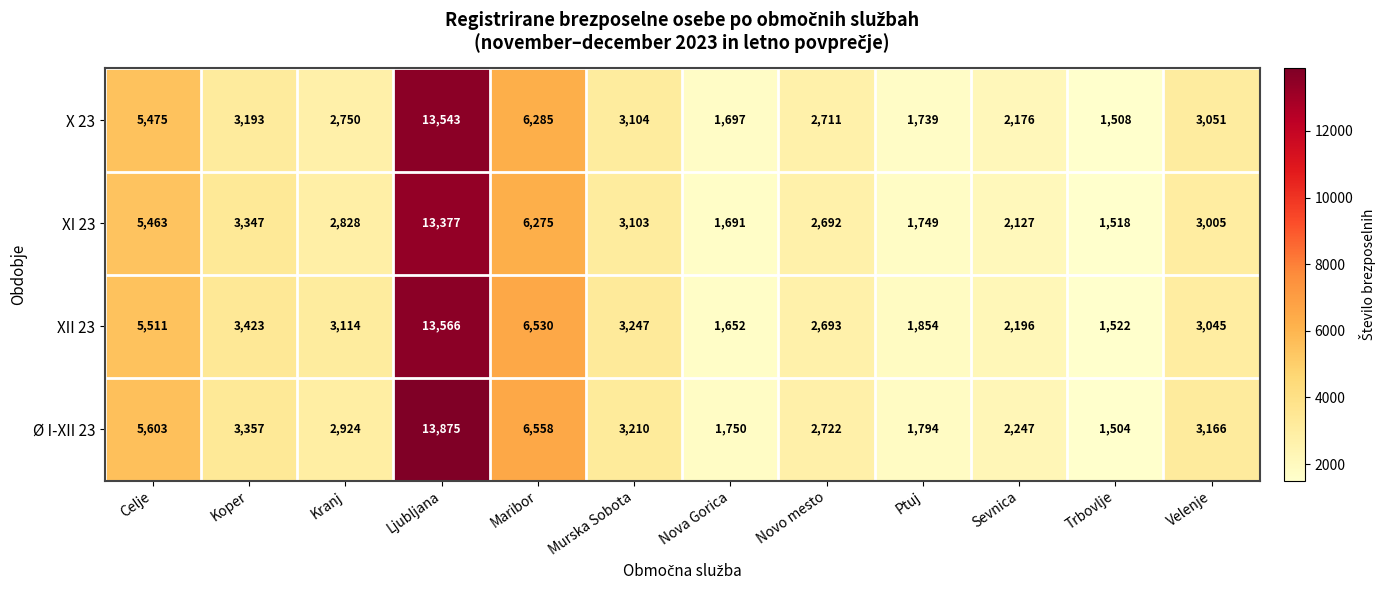

What is the difference between the X 23 values at Murska Sobota and Velenje?

53